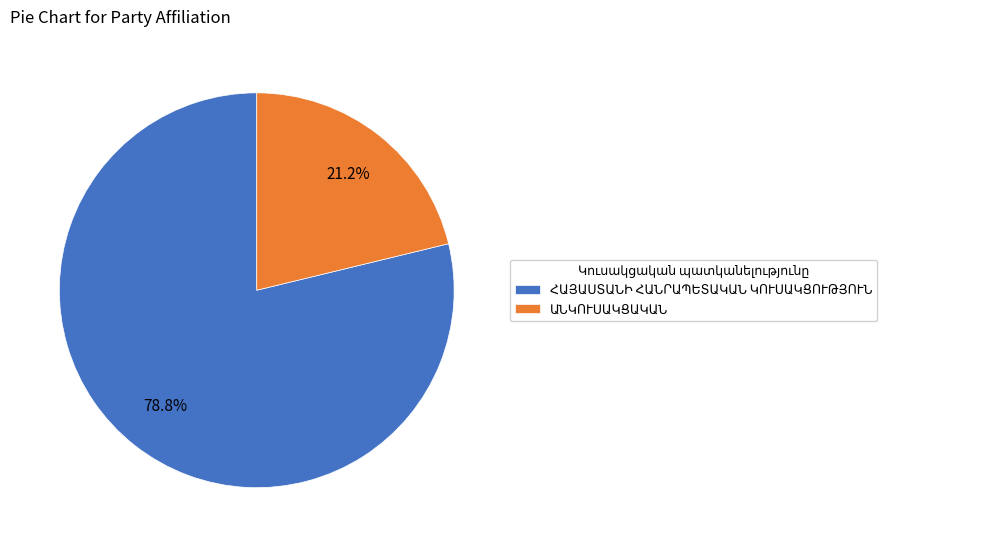

Is there a majority slice in this chart?

Yes